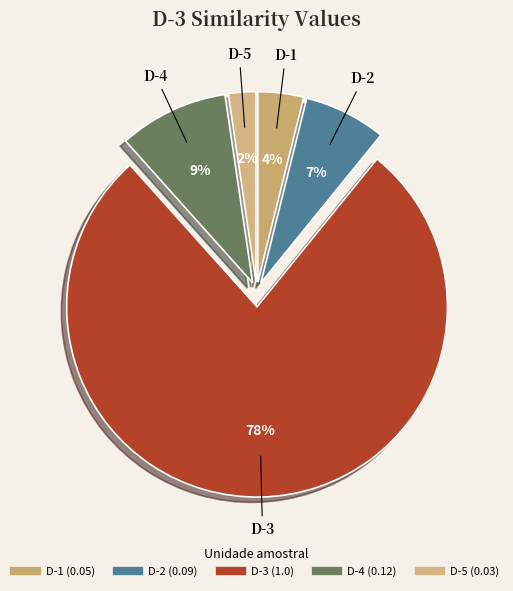

Between D-2 and D-1, which is larger?

D-2